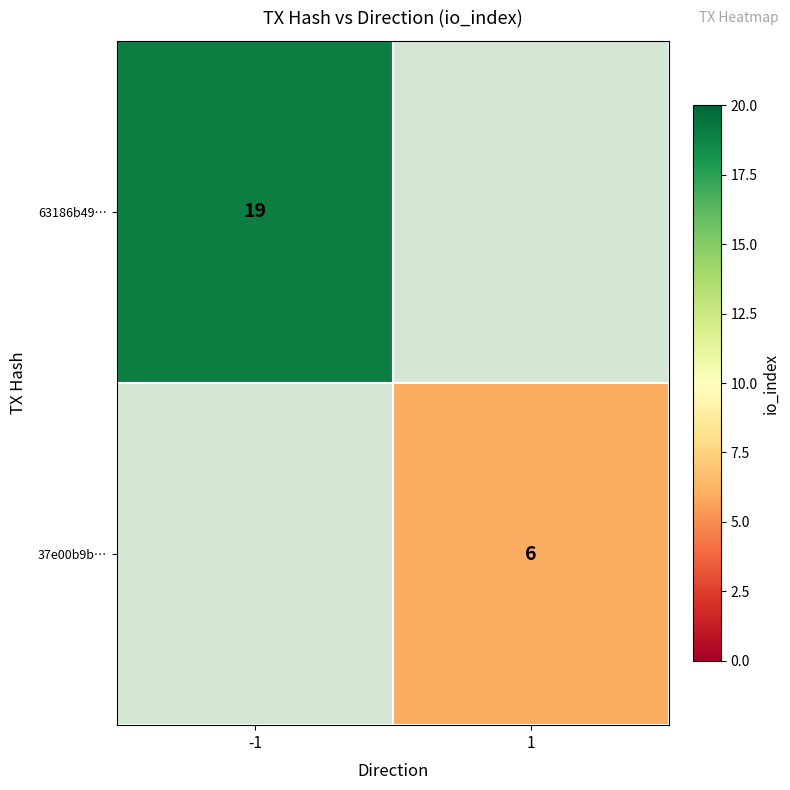

True or false: 37e00b9b… has a value of 6 at 1.

True